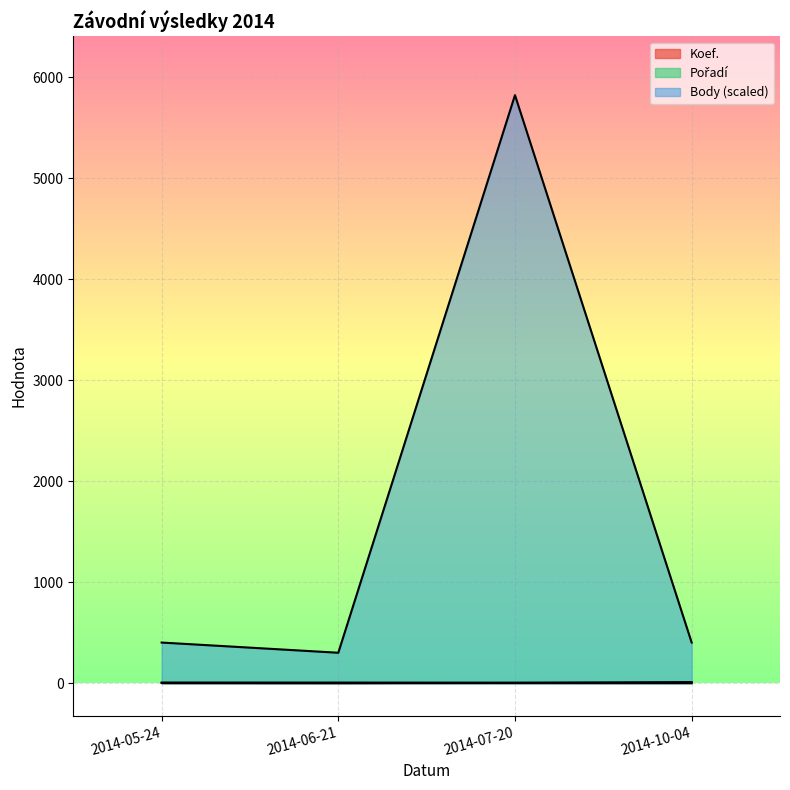

True or false: Pořadí has more than 1 points higher than both neighbors.

False